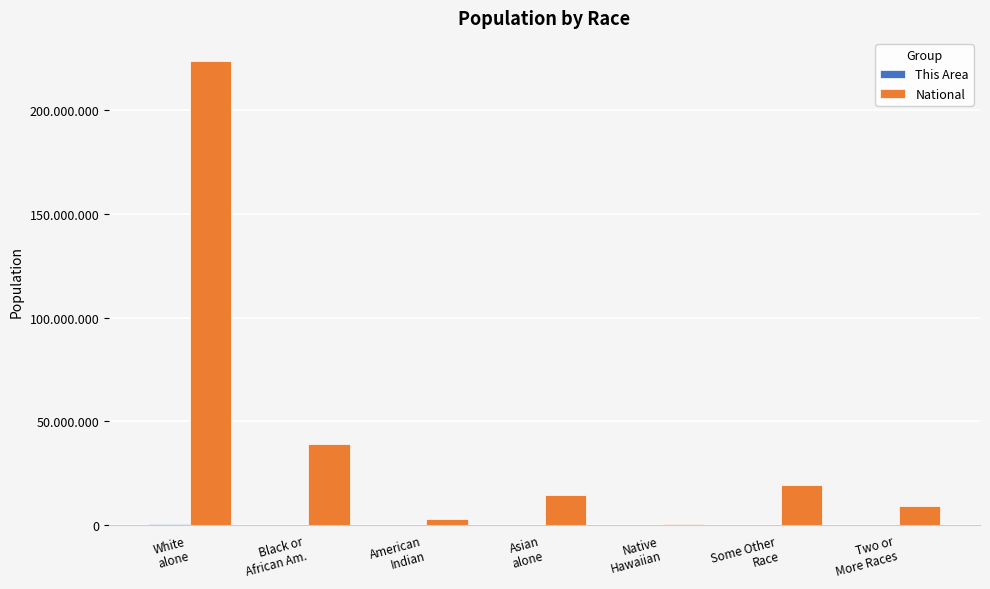

Which series has the widest spread of values?

National